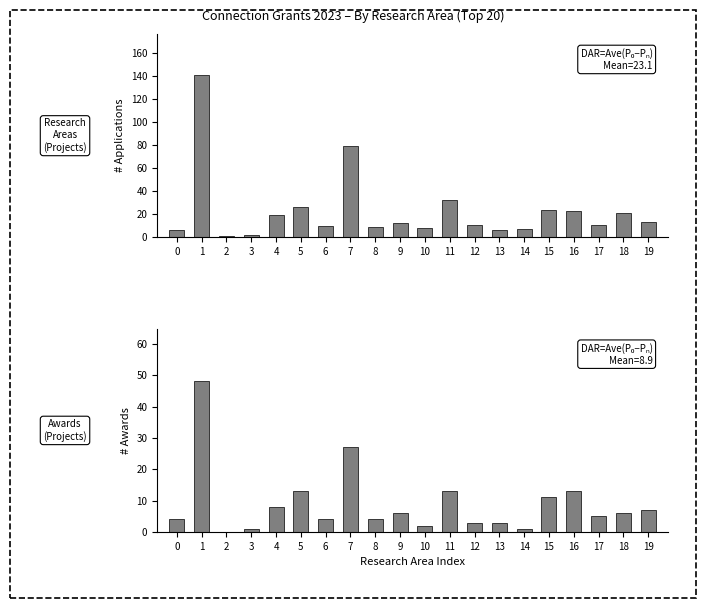

Rank the series by their maximum value, from highest to lowest.

Applications (Projects), Awards (Projects)